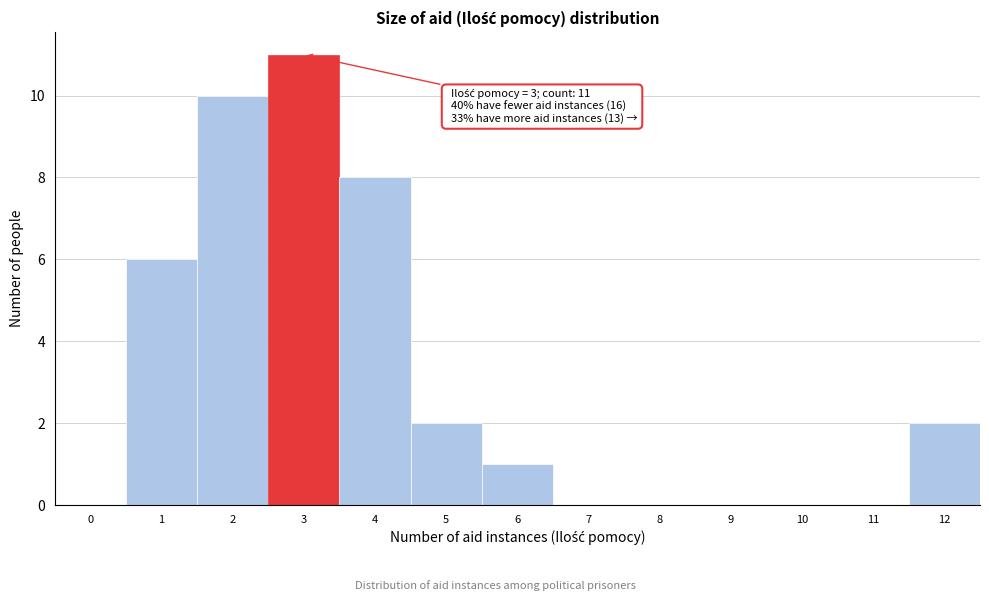

Reading left to right, what are all the values shown in this chart?

0=0	1=6	2=10	3=11	4=8	5=2	6=1	7=0	8=0	9=0	10=0	11=0	12=2